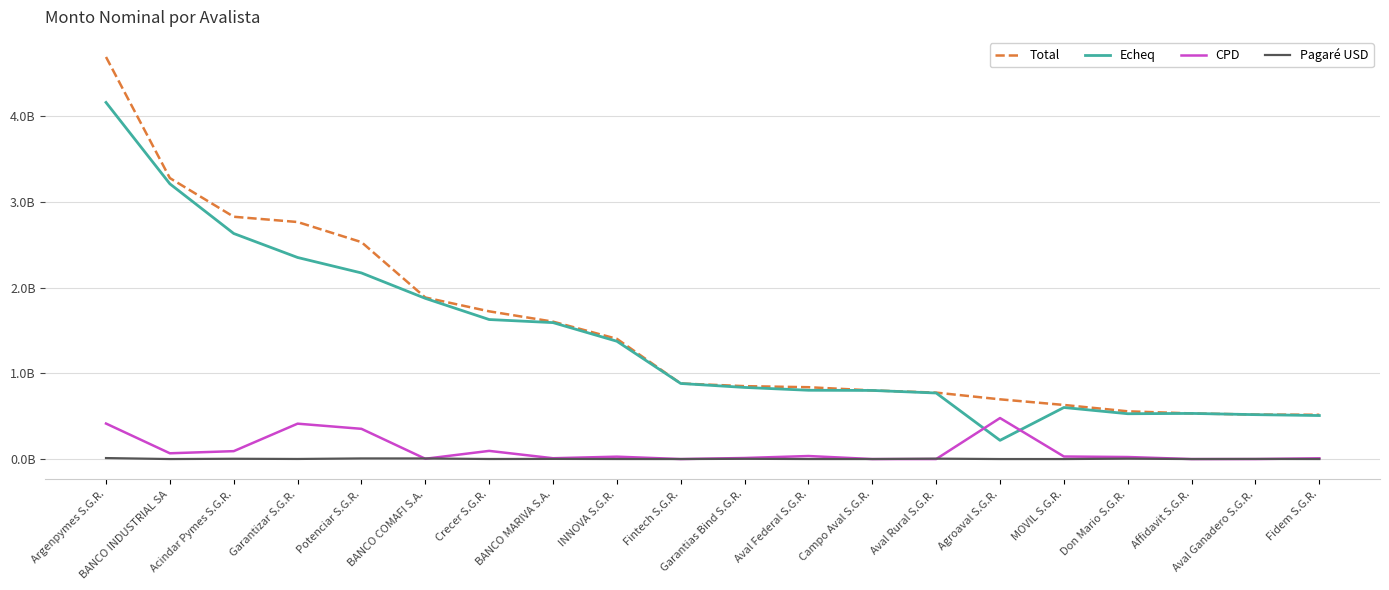

Read the CPD value at Fidem S.G.R..

8608606.7